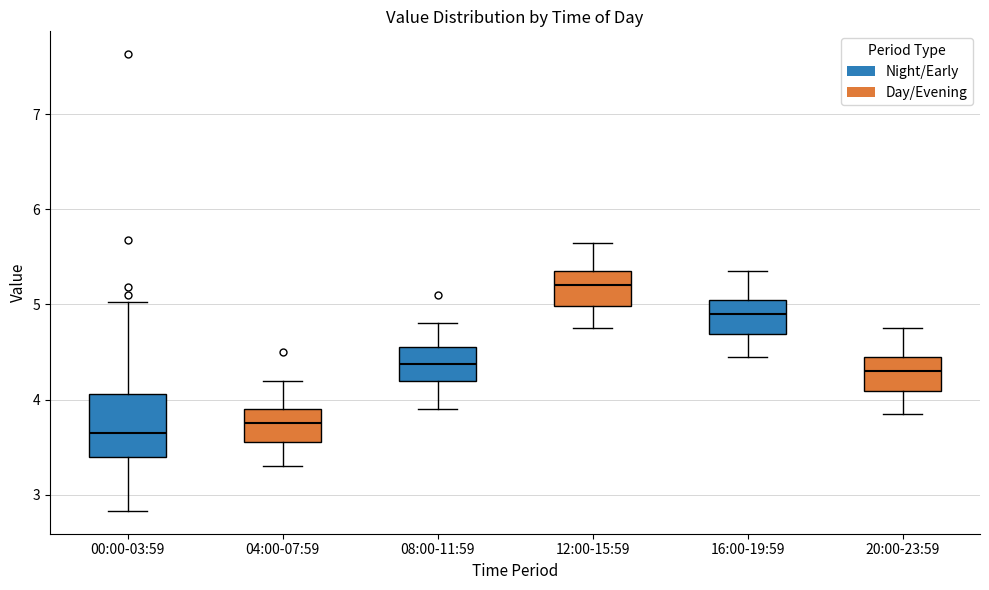

Which box is the tallest, from its lower edge to its upper edge?

00:00-03:59